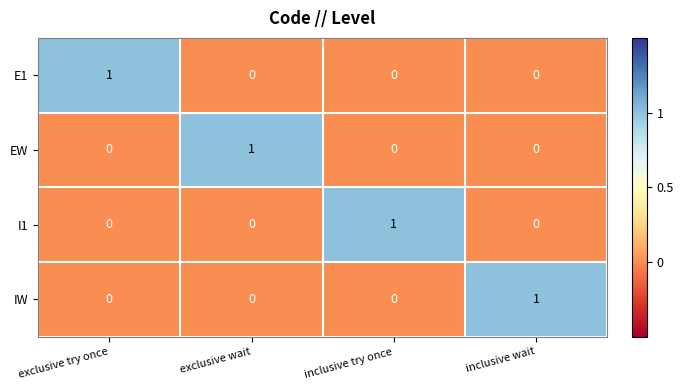

Count the EW values in the range 0 to 1.

4